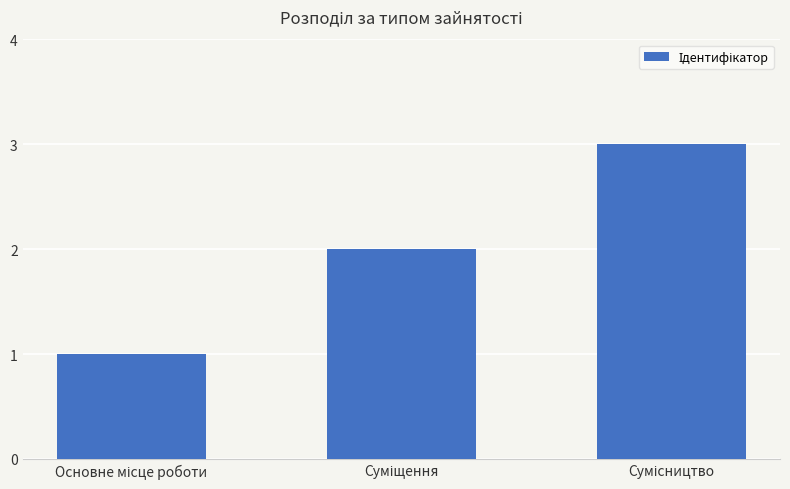

What is the average value?

2